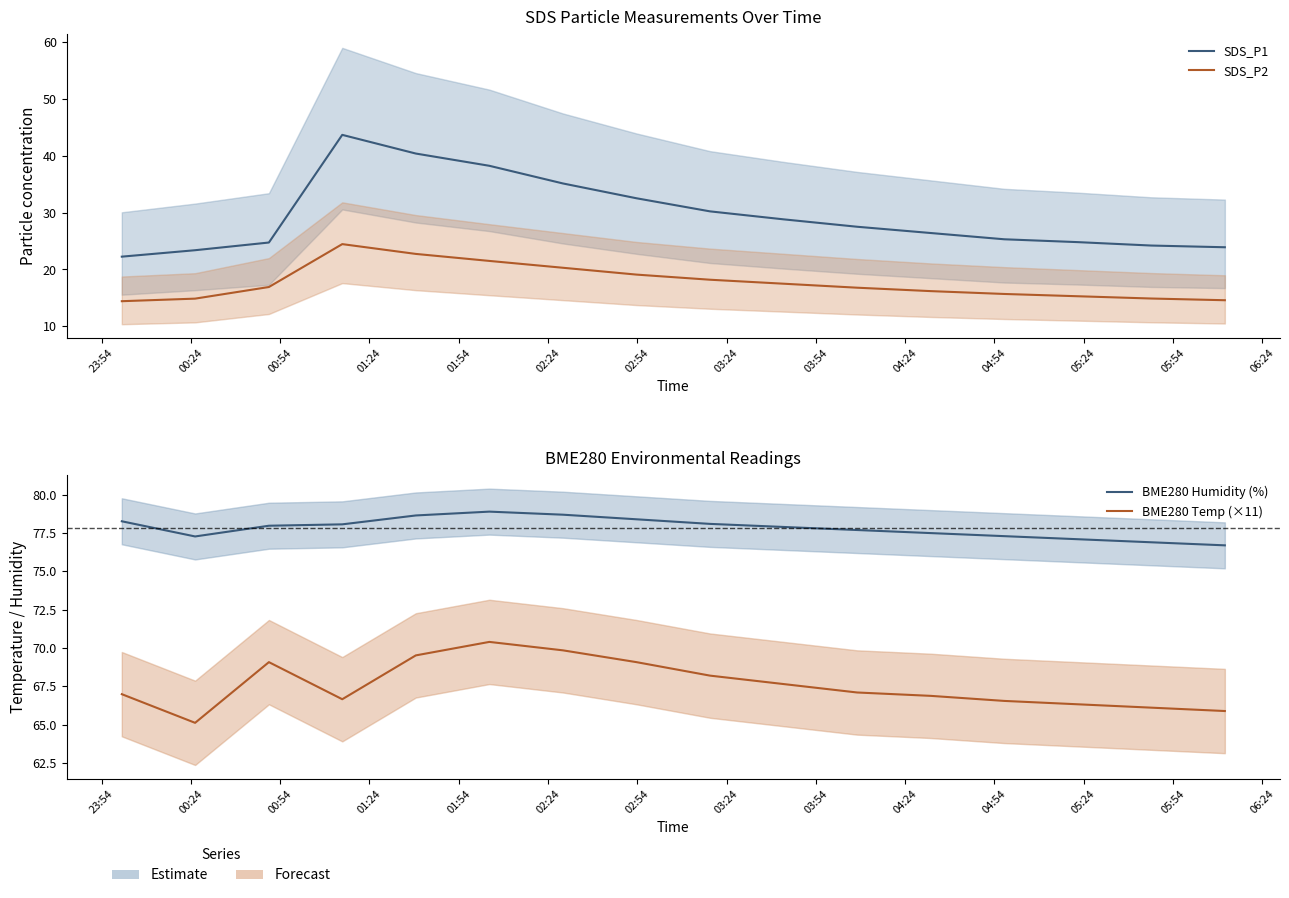

How many lines are shown in the chart?

4